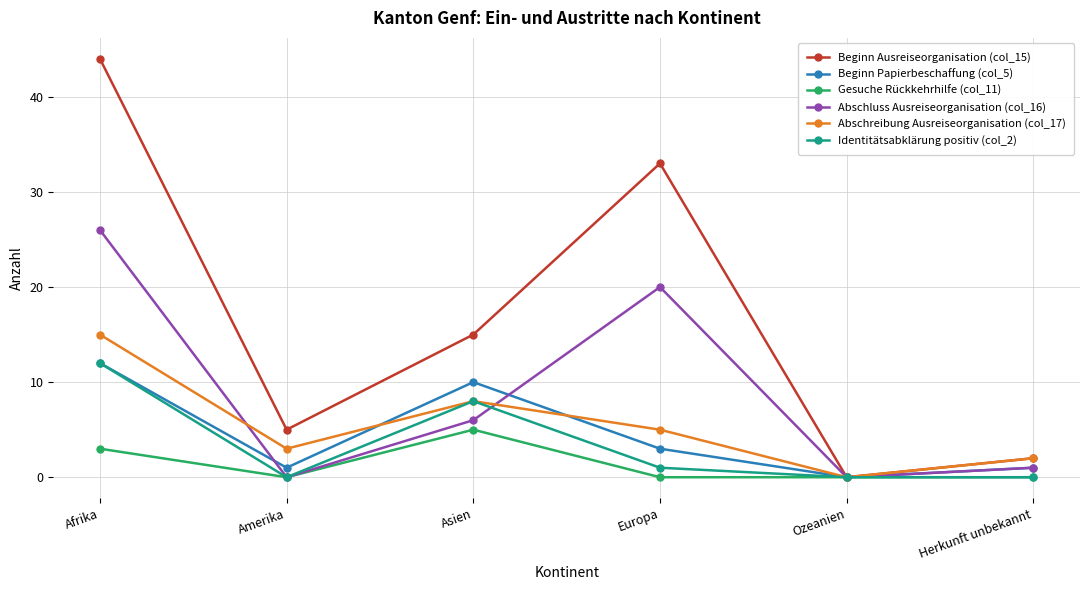

Is the value of Abschreibung Ausreiseorganisation (col_17) at Europa greater than the value of Abschluss Ausreiseorganisation (col_16) at Afrika?

No